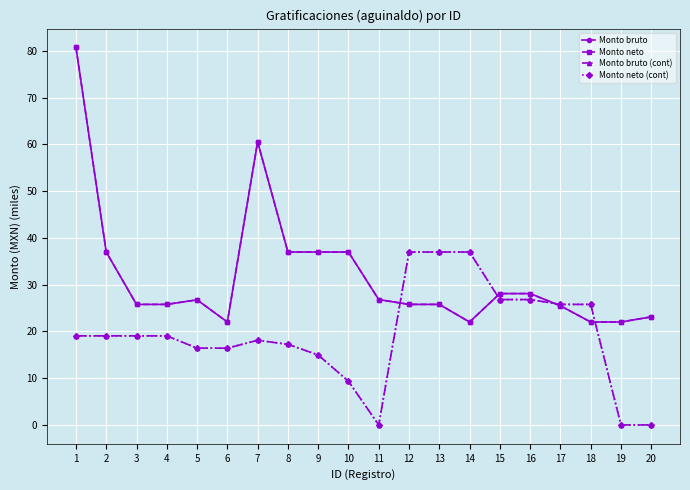

How many lines are shown in the chart?

4